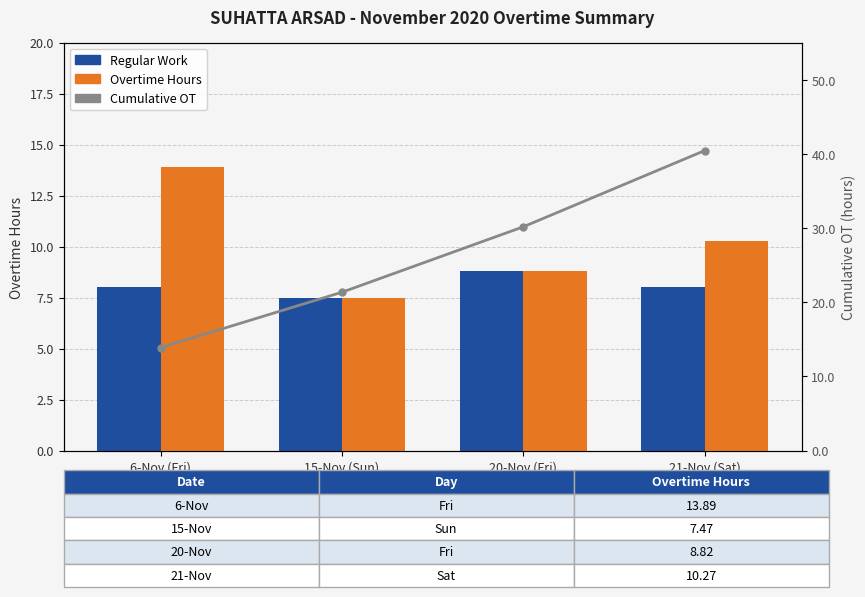

What is the label of the 3rd bar from the right?

15-Nov (Sun)